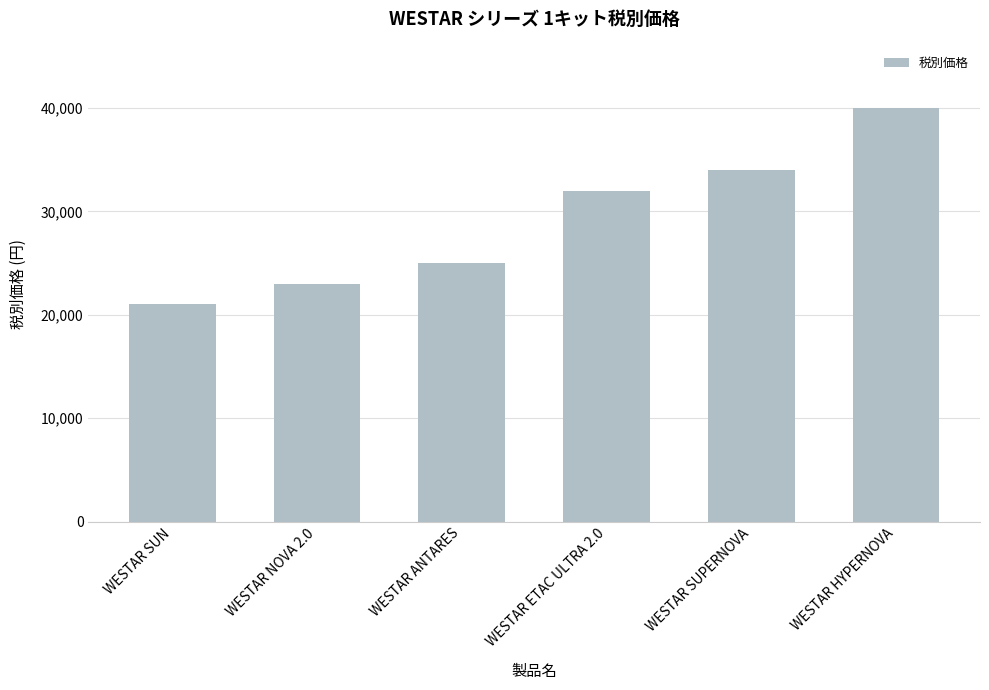

How many bars are there in total?

6